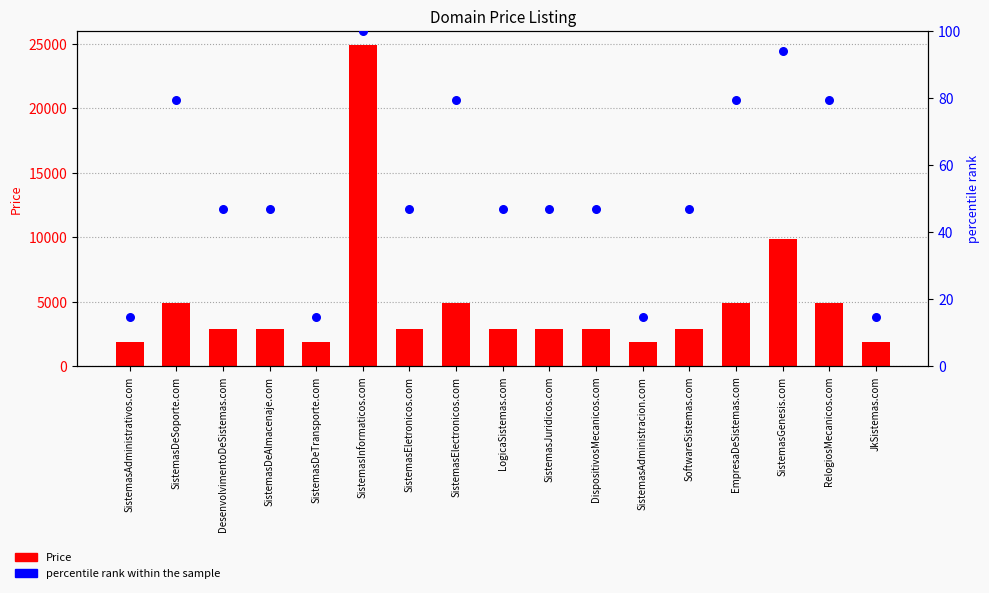

At which category is the sum across all series the highest?

SistemasInformaticos.com